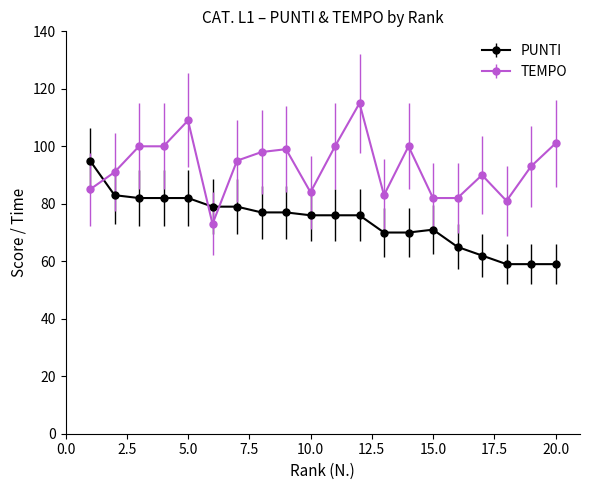

True or false: TEMPO has more than 1 points higher than both neighbors.

True